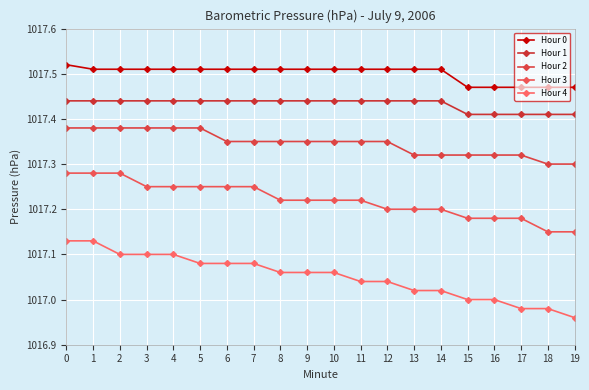

What is the value of the Hour 1 point at the 13th from the left?

1017.4